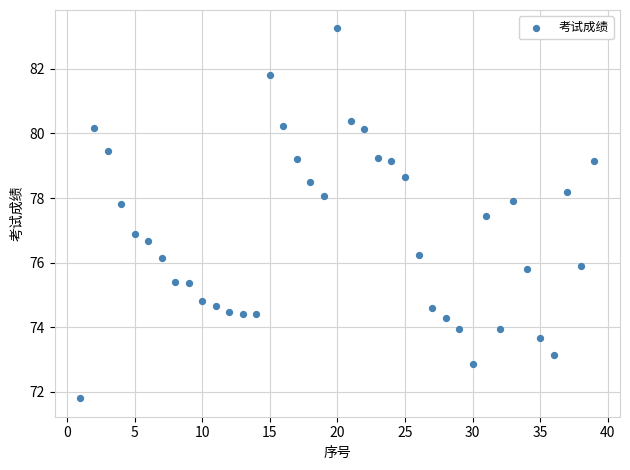

What is the range of X values (max minus min)?

38.0